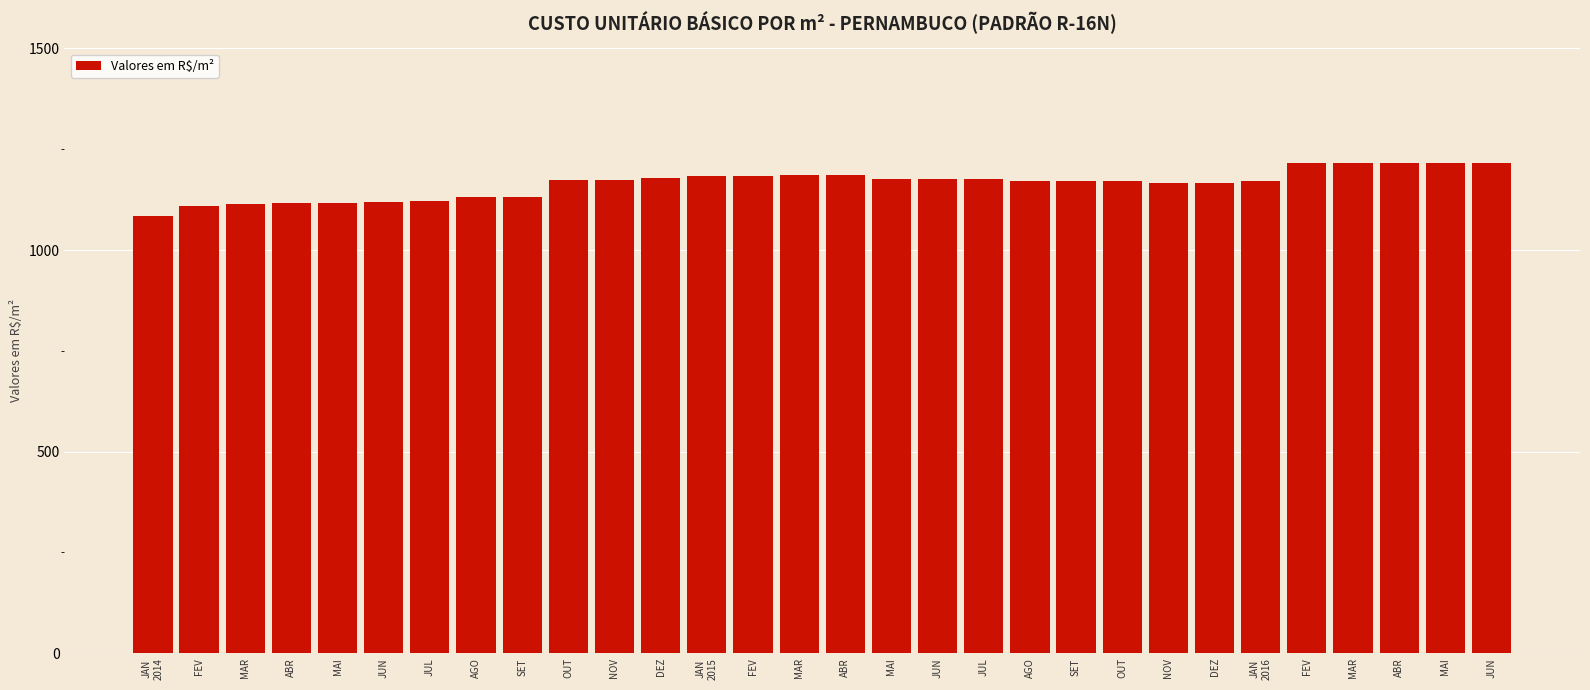

Reading right to left, transcribe all the data shown in this chart.

1215.9	1215.2	1214.9	1215.3	1216.4	1171.0	1167.3	1166.6	1172.1	1171.6	1172.2	1175.0	1175.2	1176.1	1186.0	1185.1	1184.0	1183.7	1178.6	1174.1	1173.7	1131.1	1131.8	1122.4	1120.0	1117.7	1115.6	1113.5	1109.0	1085.6